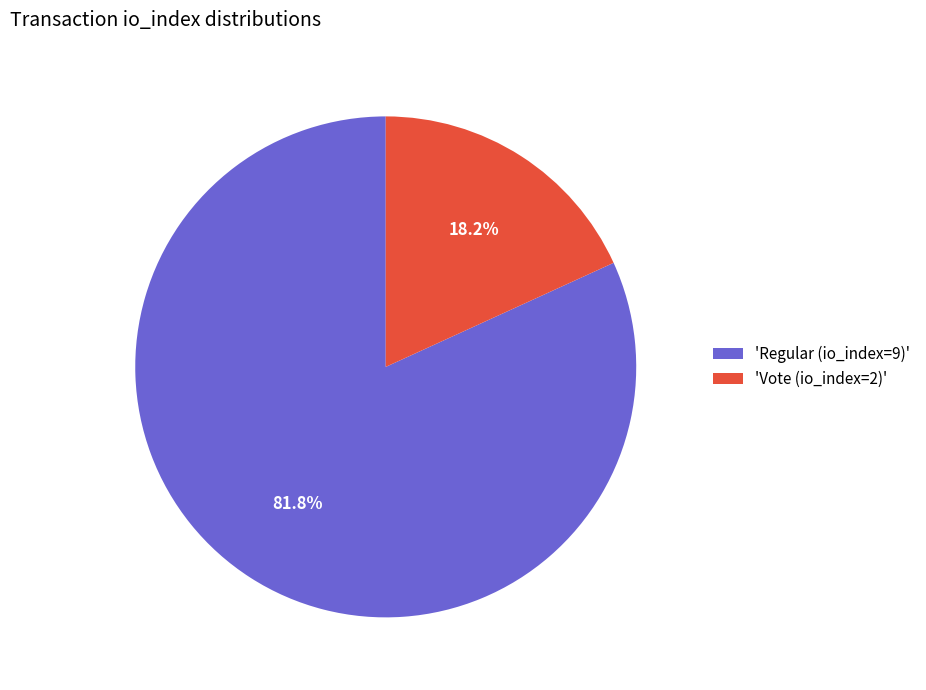

Which category has the smallest portion of the pie?

'Vote (io_index=2)'